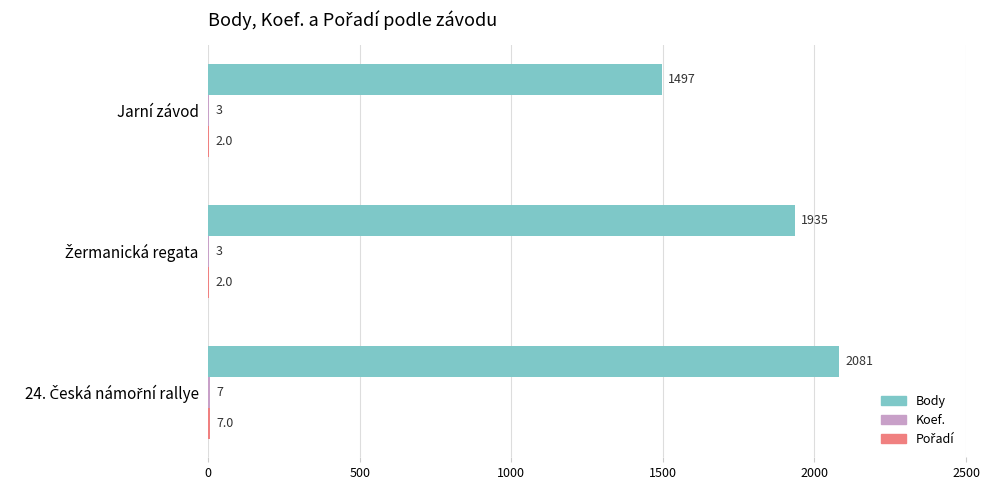

Is it true that Body equals 2189 at Jarní závod?

False